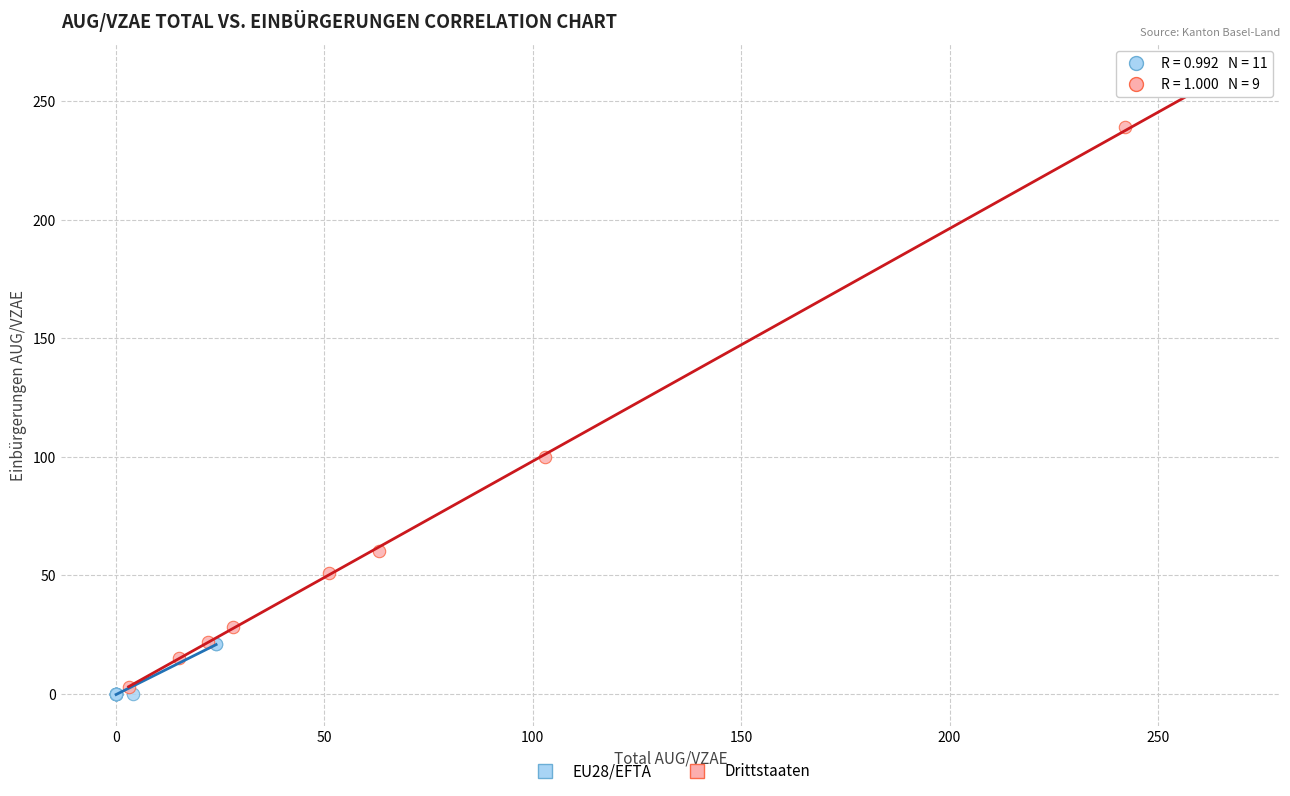

Which series has the largest Y range (max minus min)?

Drittstaaten